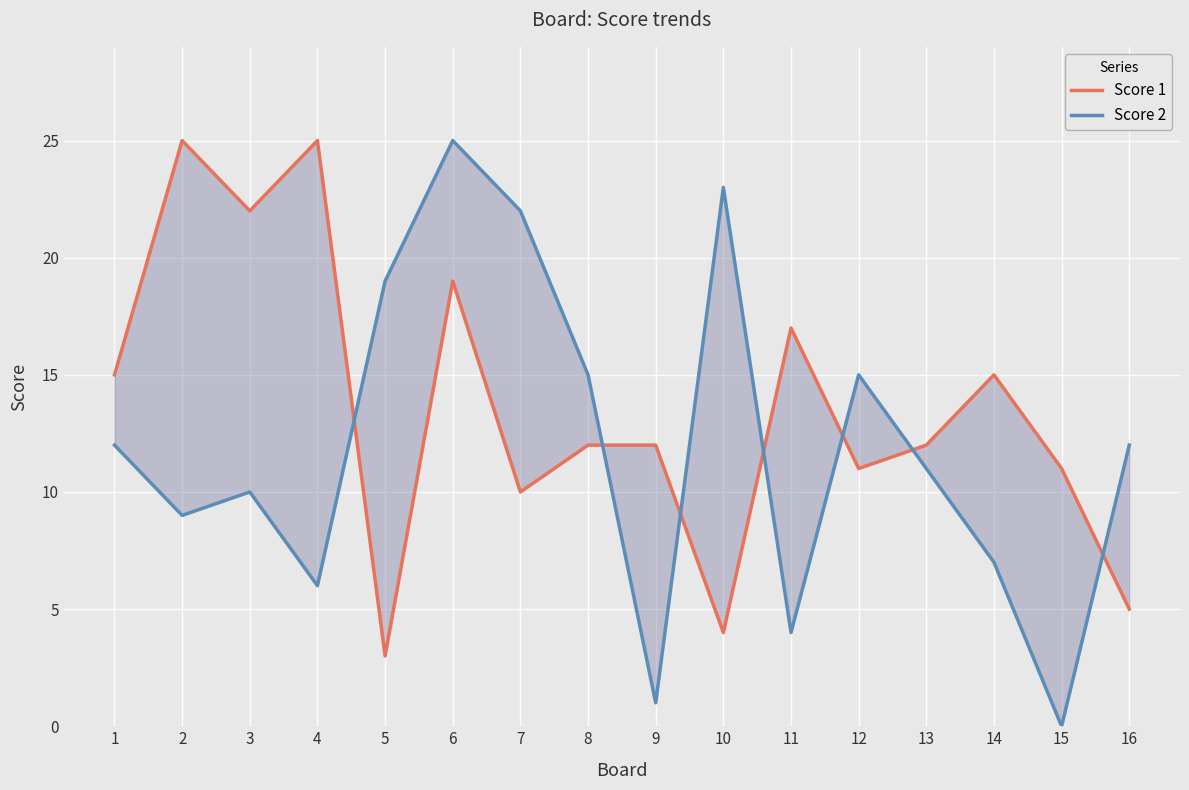

Reading left to right, extract all data points from this chart.

Score 1: 1=15	2=25	3=22	4=25	5=3	6=19	7=10	8=12	9=12	10=4	11=17	12=11	13=12	14=15	15=11	16=5
Score 2: 1=12	2=9	3=10	4=6	5=19	6=25	7=22	8=15	9=1	10=23	11=4	12=15	13=11	14=7	15=0	16=12